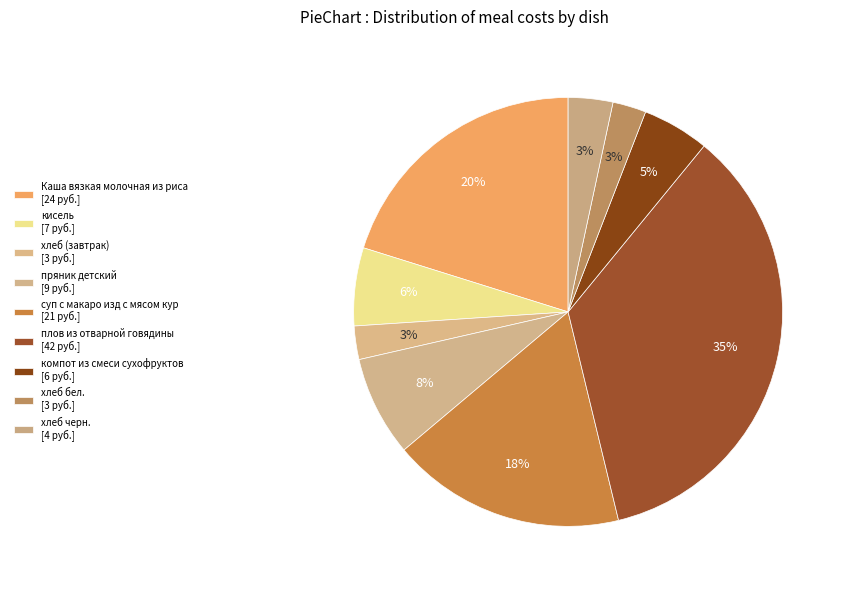

The хлеб черн. slice represents 14% of the pie. True or false?

False